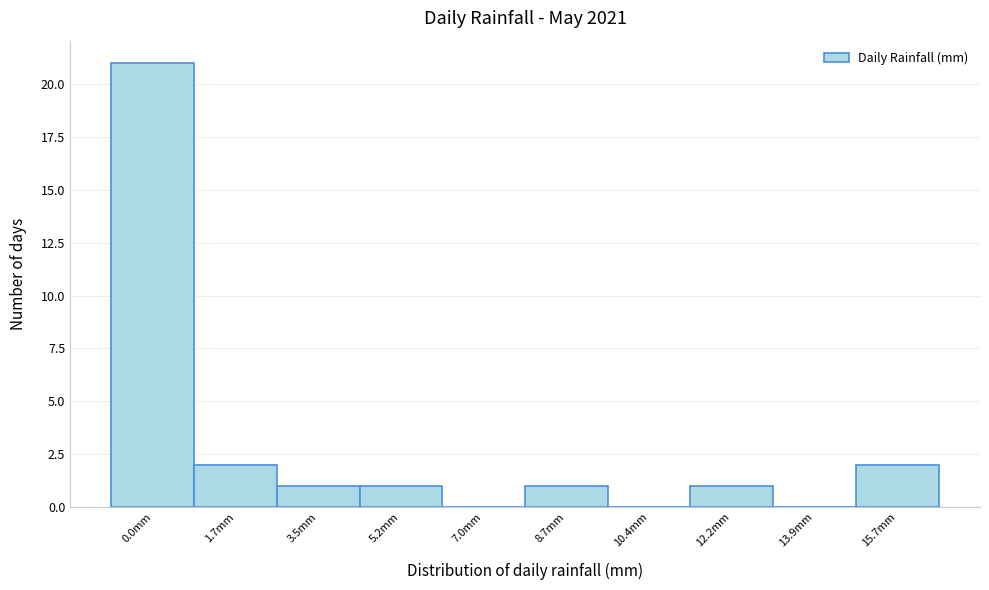

Reading left to right, transcribe all the data shown in this chart.

0.0mm=21	1.7mm=2	3.5mm=1	5.2mm=1	7.0mm=0	8.7mm=1	10.4mm=0	12.2mm=1	13.9mm=0	15.7mm=2